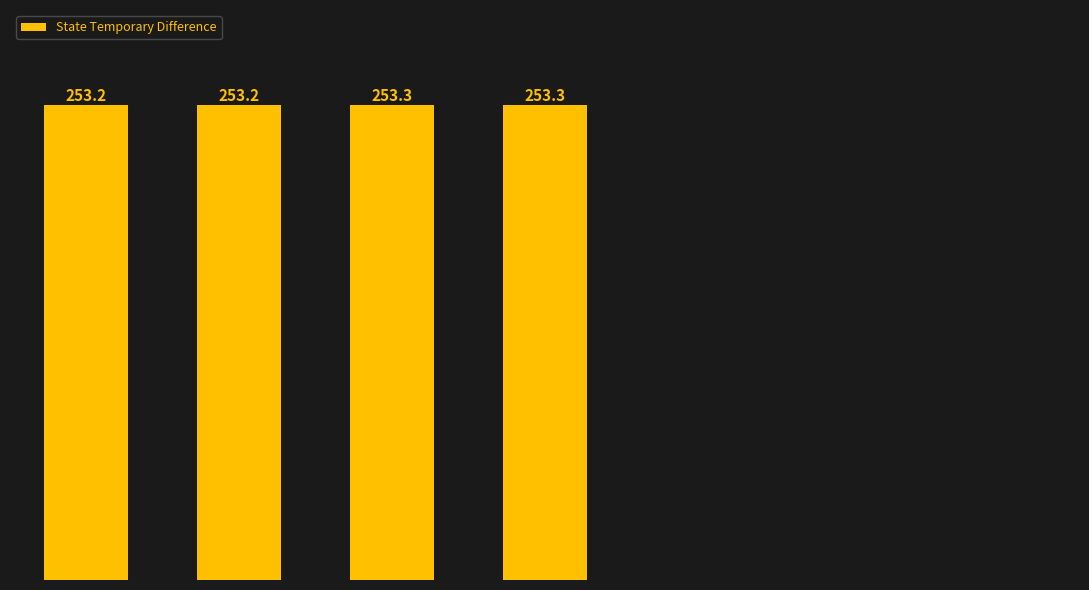

Are the bars horizontal?

No